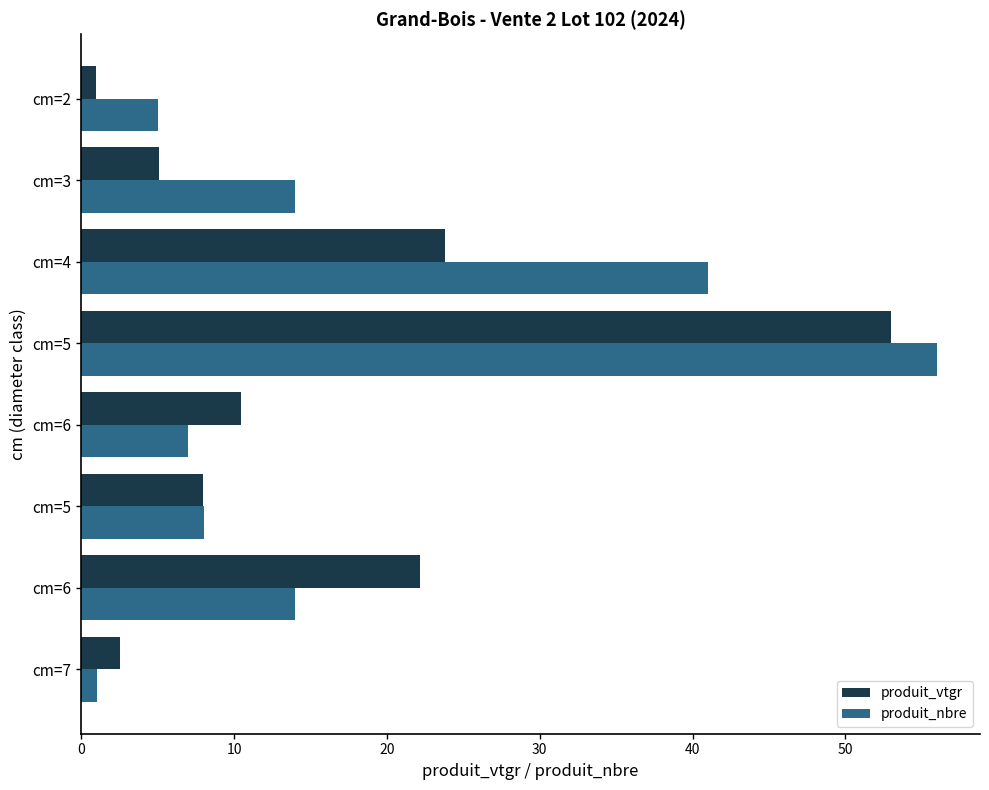

How many values in the produit_vtgr series are below 10?

4